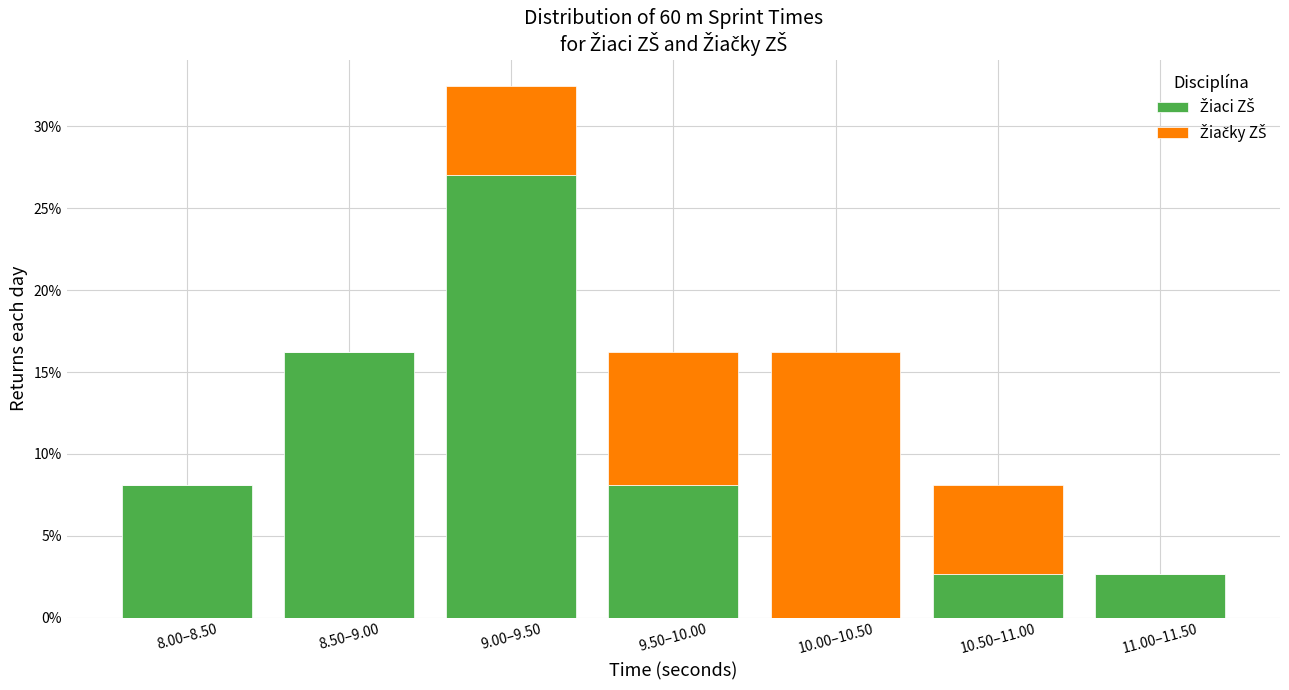

What is the total value across all series at 10.50–11.00?

8.1